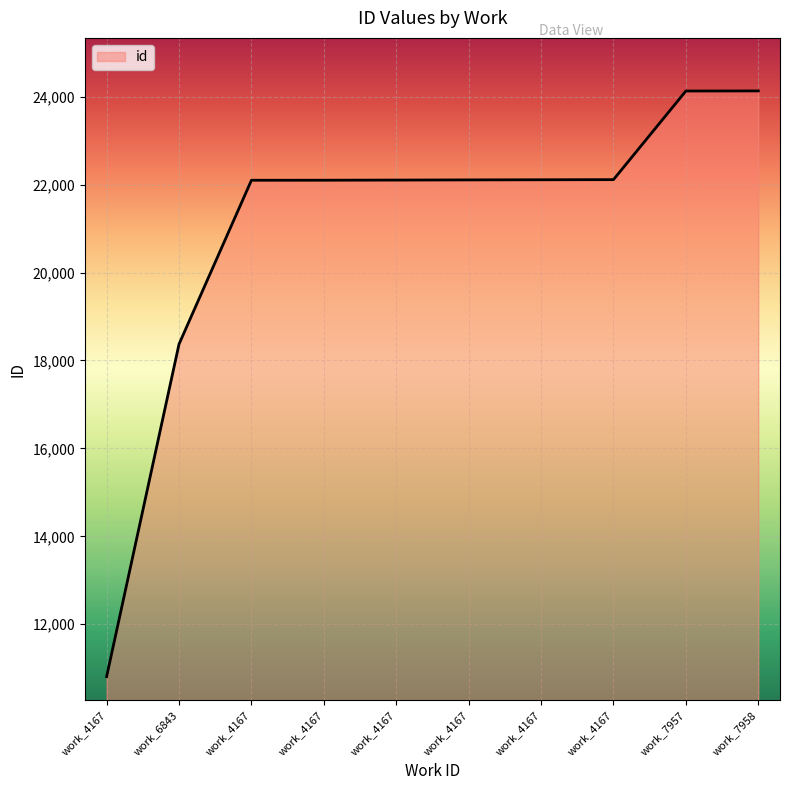

How many lines are shown in the chart?

1